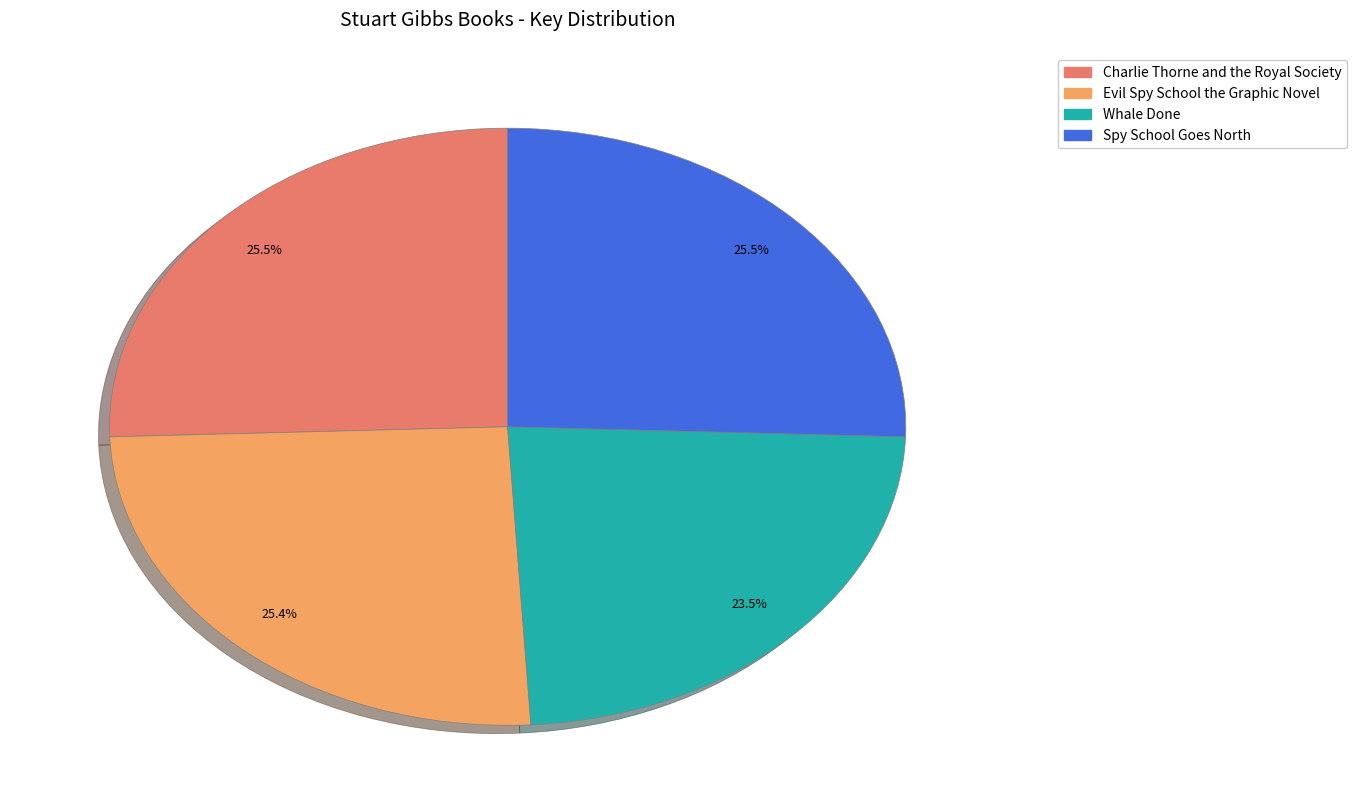

Is Whale Done the majority of the pie?

No